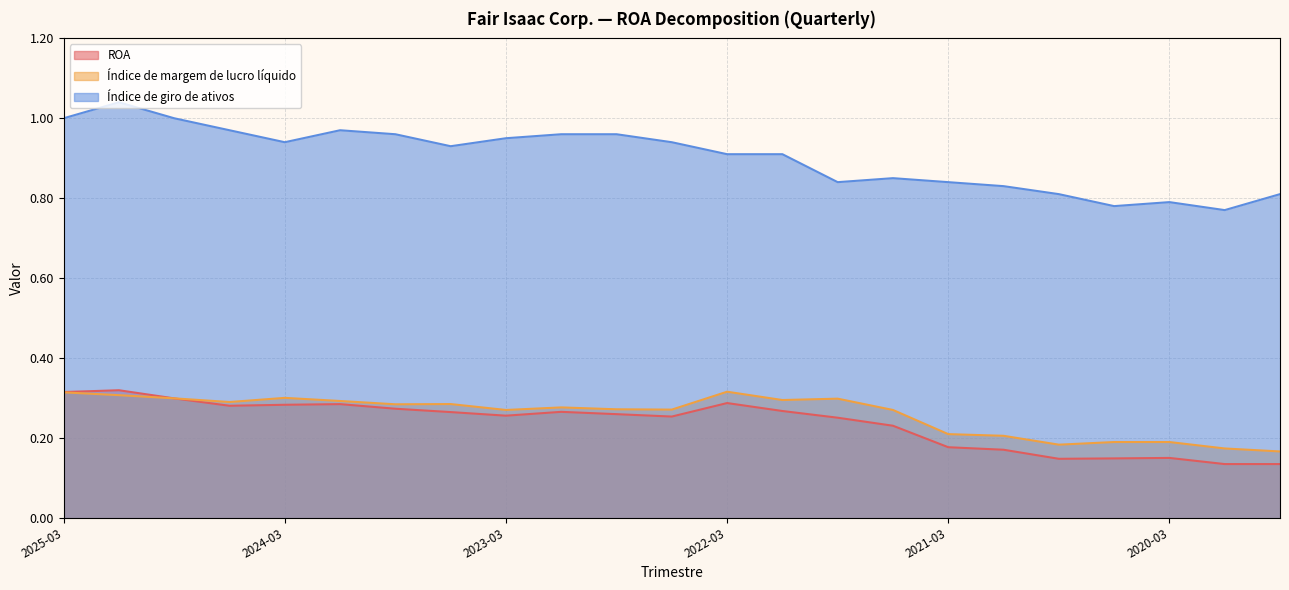

True or false: Índice de margem de lucro líquido and ROA intersect in this chart.

True